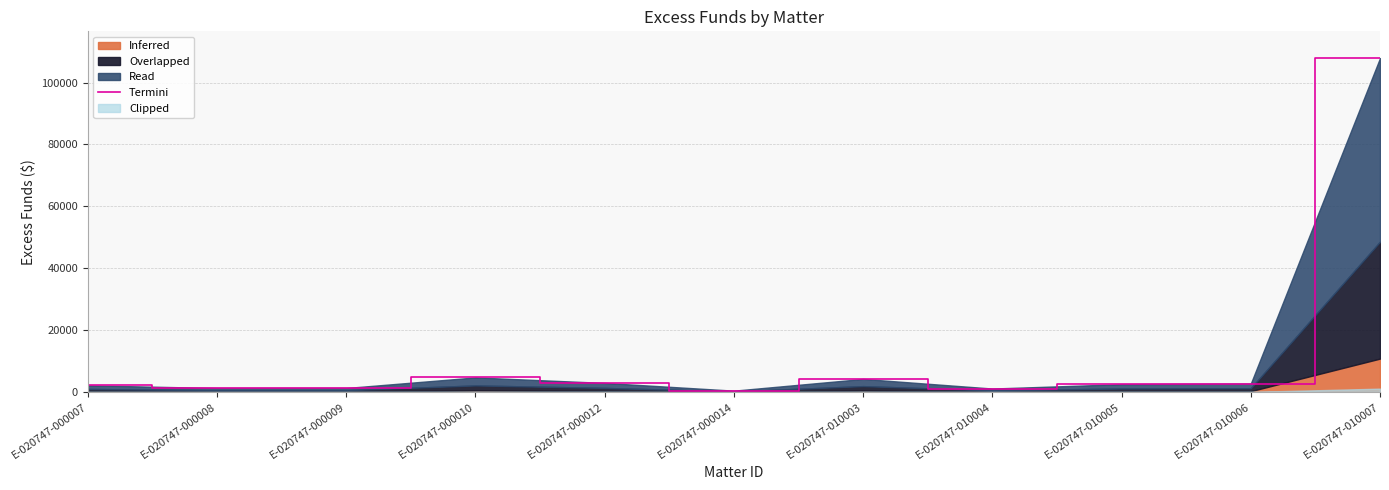

Which label corresponds to the largest value in the chart?

E-020747-010007